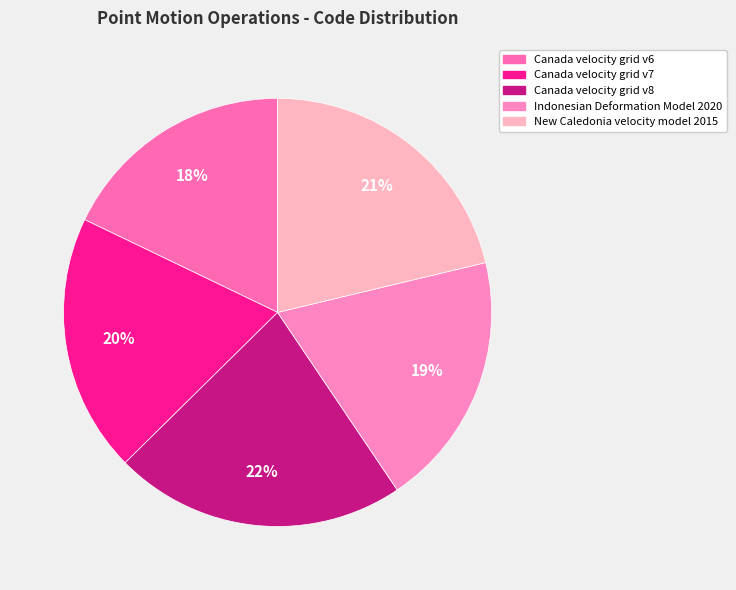

To the nearest percent, what is the difference between the Indonesian Deformation Model 2020 and Canada velocity grid v6 slice percentages?

1%